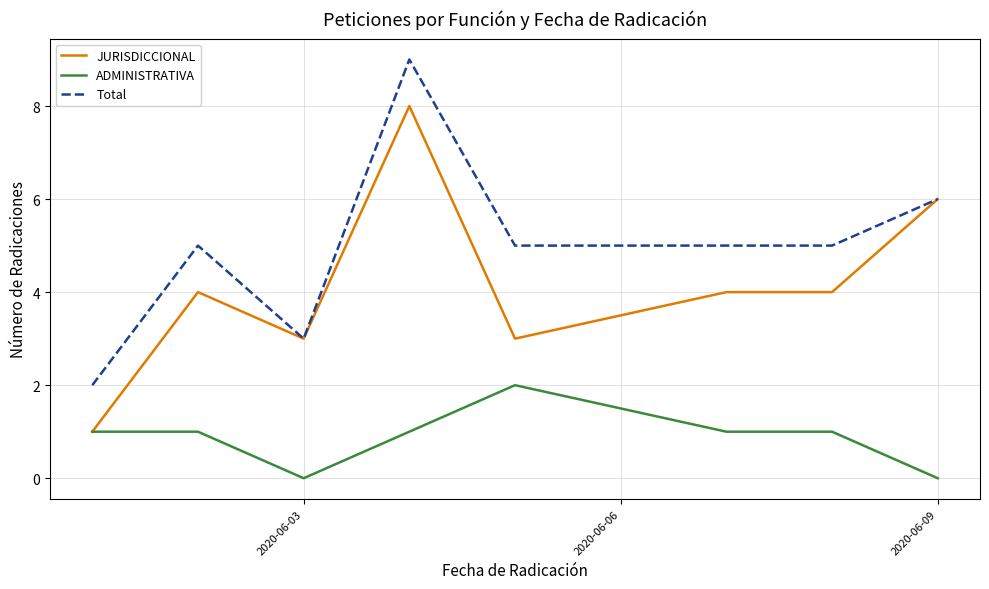

True or false: JURISDICCIONAL has more than 1 points higher than both neighbors.

True